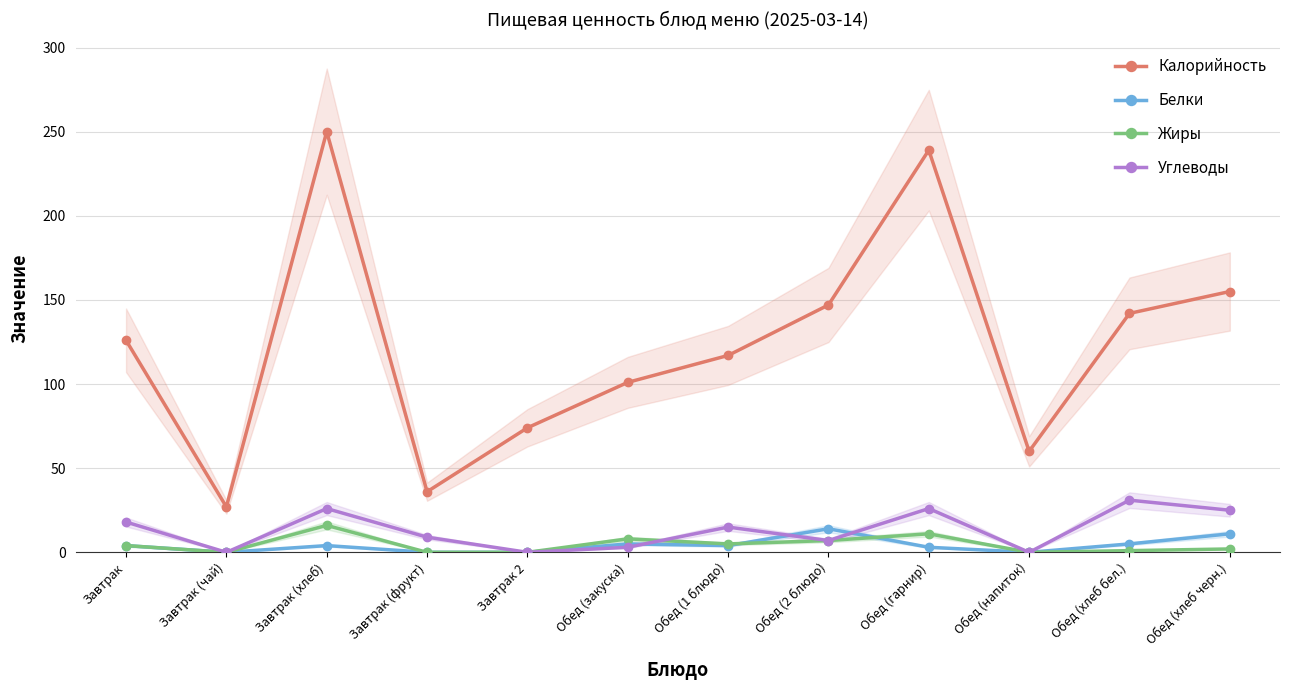

What are all the series names shown in the legend?

Калорийность, Белки, Жиры, Углеводы